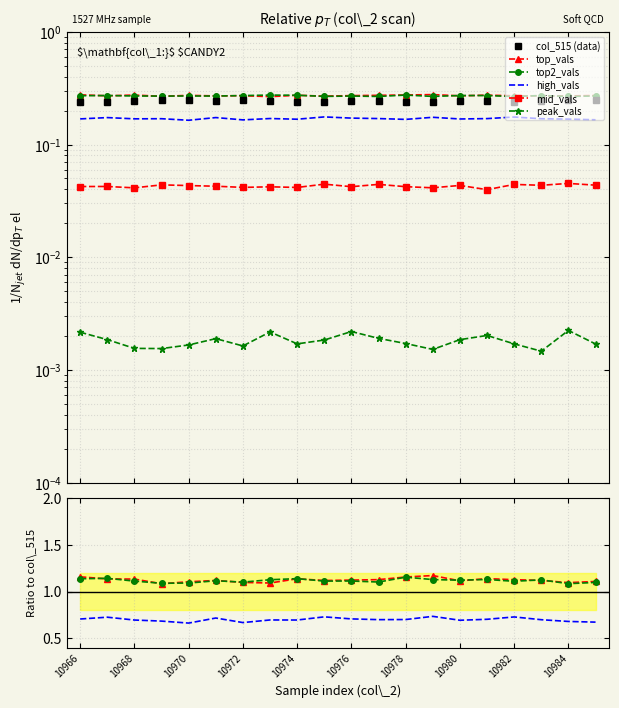

True or false: mid_vals has a value of 0.1 at 17.

False